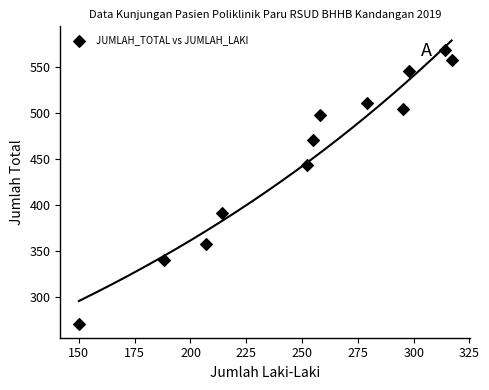

What Y value in the scatter plot is closest to 419?

443